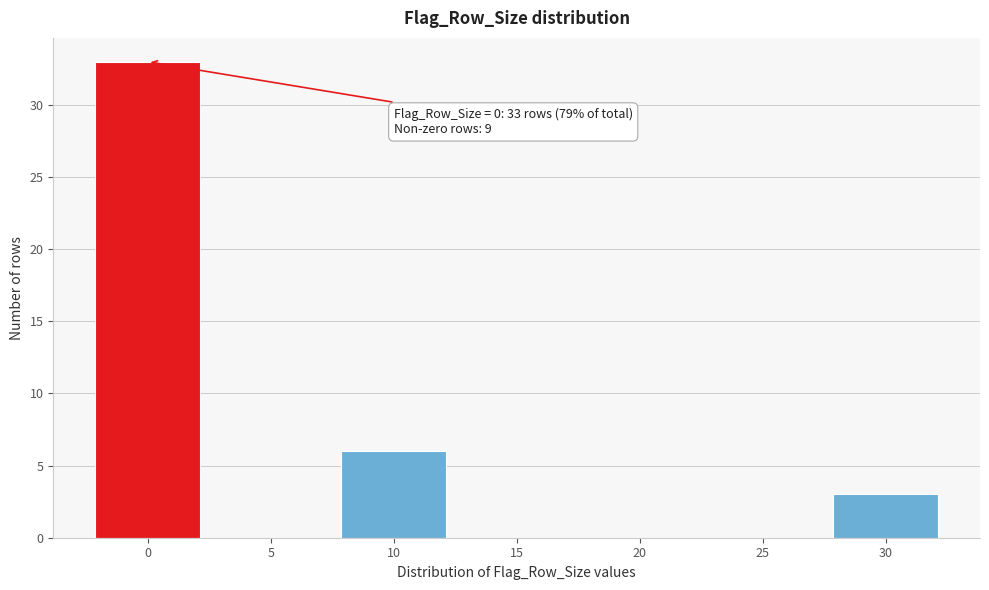

Reading left to right, extract all data points from this chart.

0=33	5=0	10=6	15=0	20=0	25=0	30=3